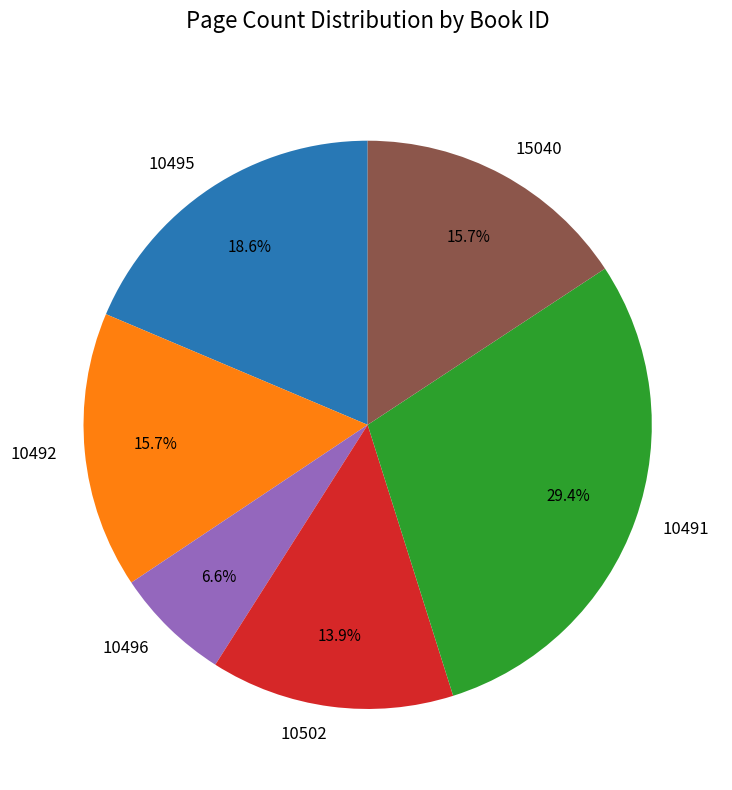

Combined, do 10502 and 10492 account for over 50%?

No